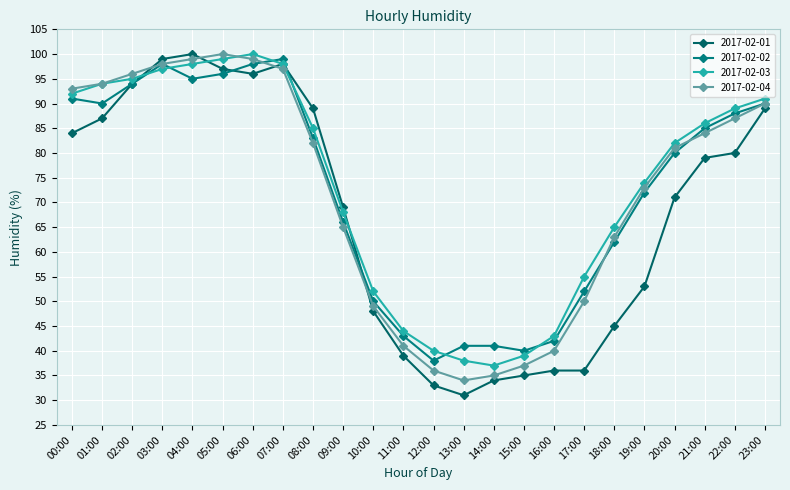

How many times do 2017-02-02 and 2017-02-04 cross each other?

3